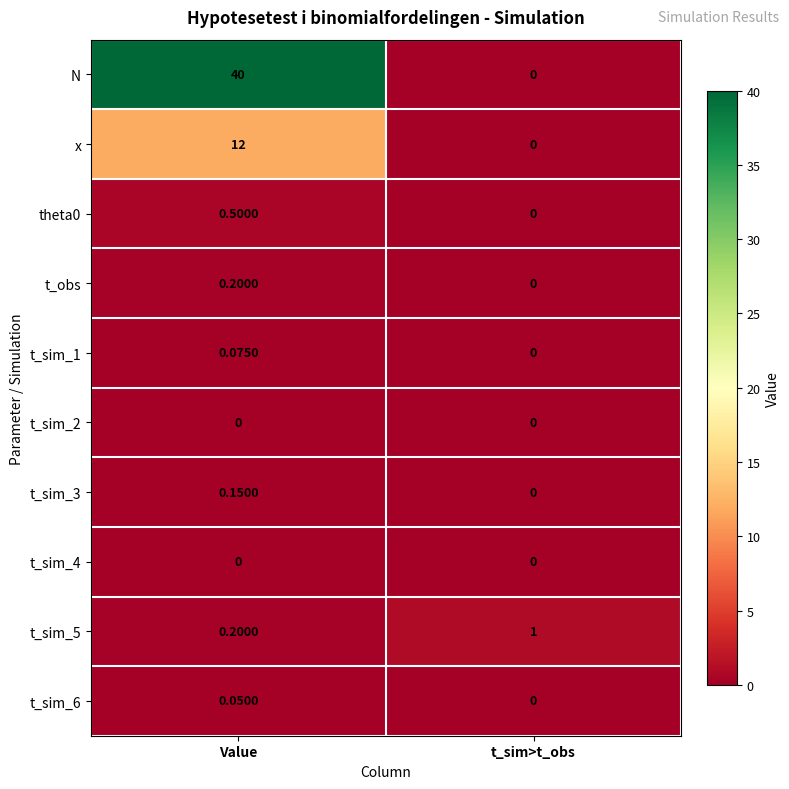

Which series has the largest total across all categories?

N